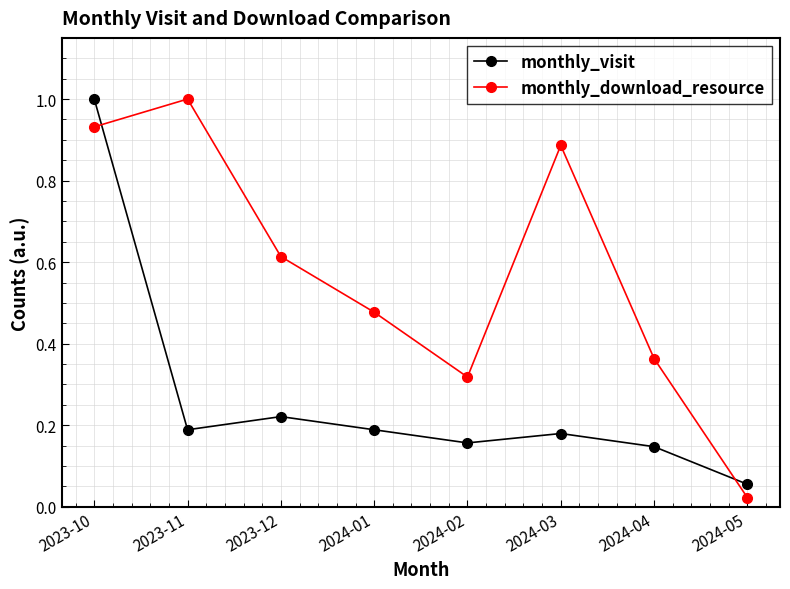

After their last crossing, which series has the higher values: monthly_visit or monthly_download_resource?

monthly_visit